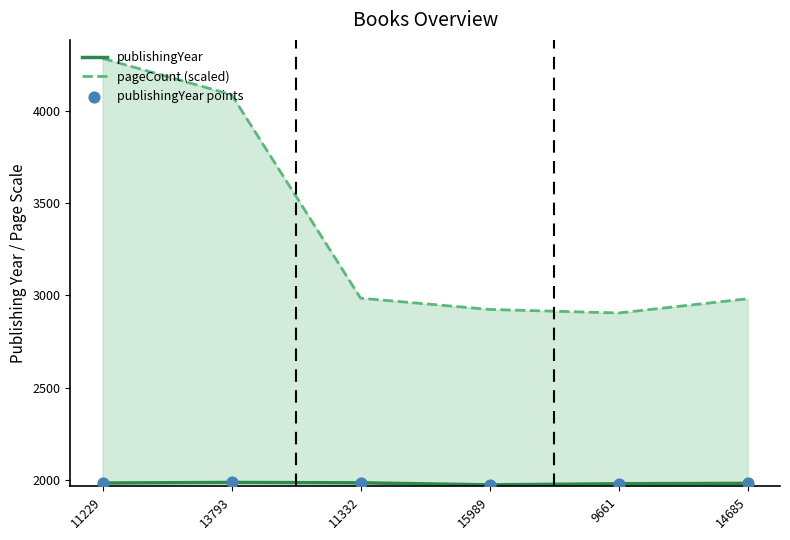

Which series reaches the minimum Y coordinate?

publishingYear